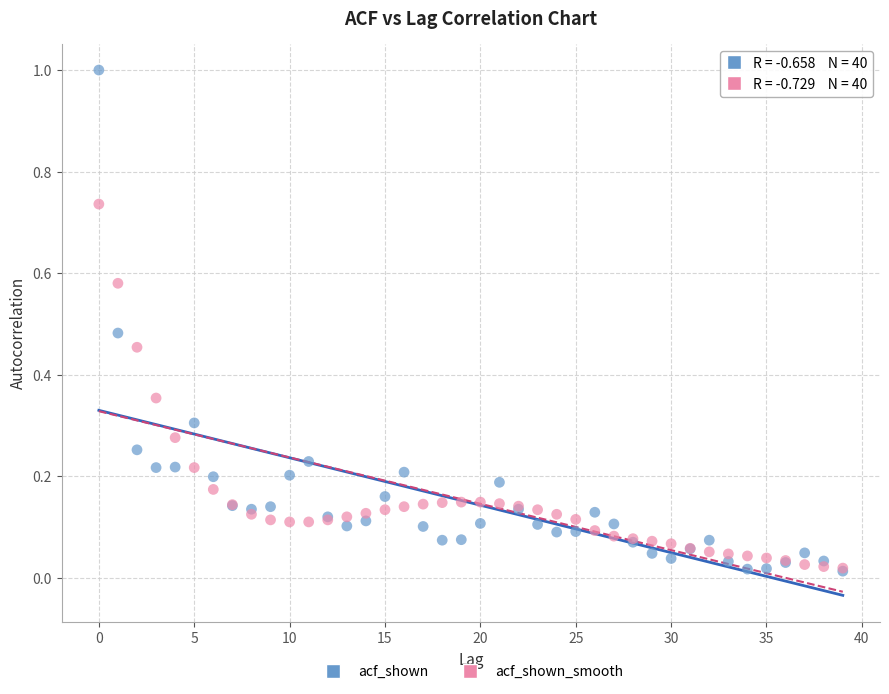

What are all the series names shown in the legend?

acf_shown, acf_shown_smooth